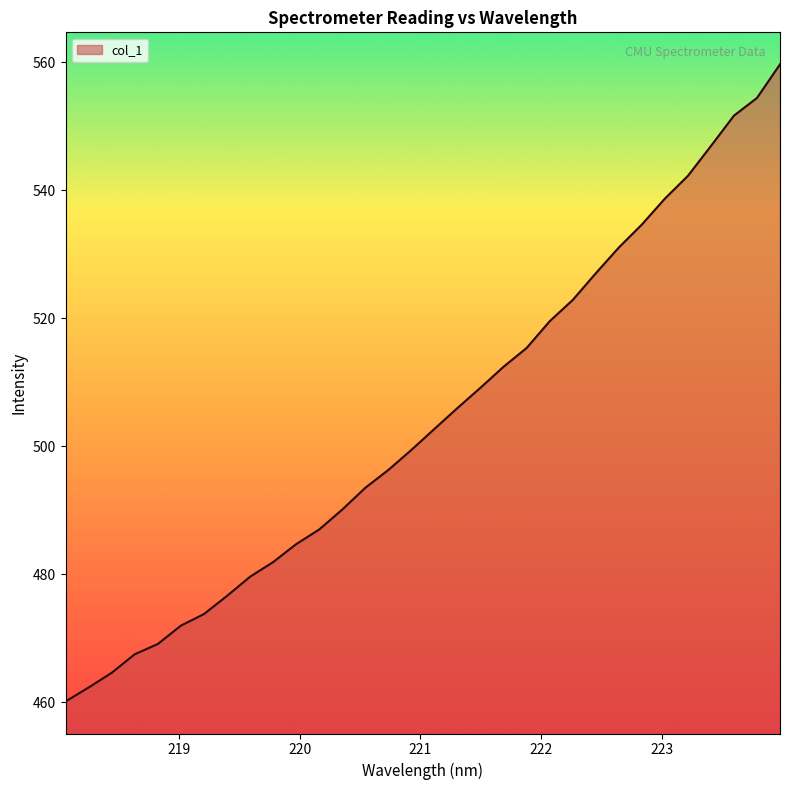

True or false: there are more than 1 points higher than both neighbors.

False